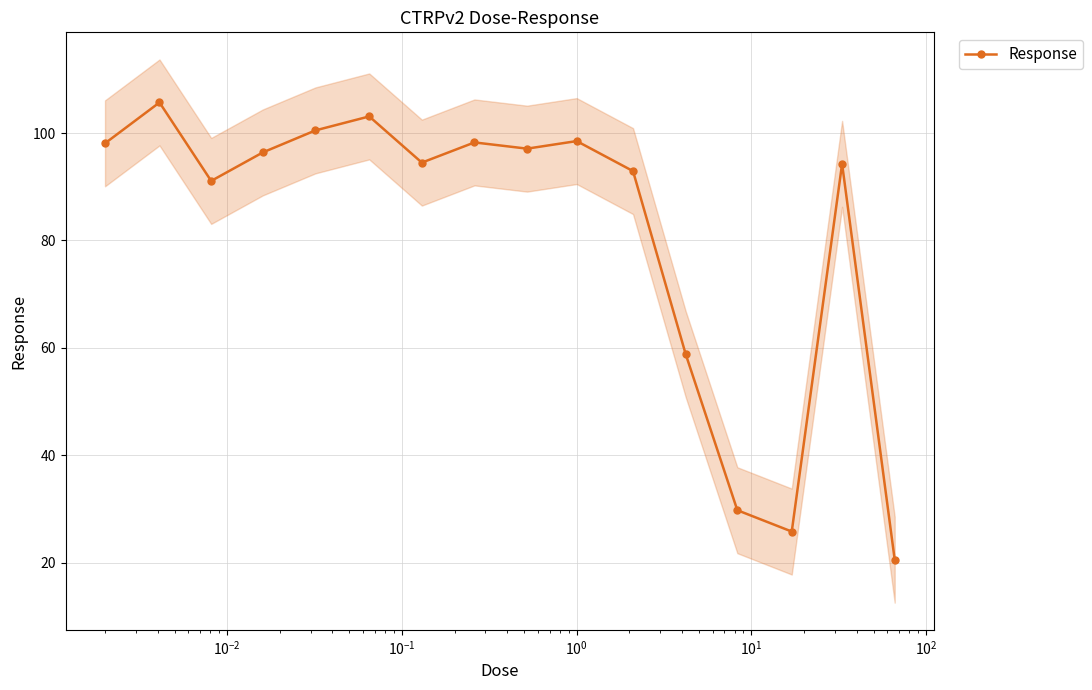

Reading left to right, list all the values displayed in this chart.

98.1	105.7	91.1	96.4	100.5	103.1	94.5	98.3	97.1	98.5	92.9	58.9	29.8	25.8	94.3	20.6